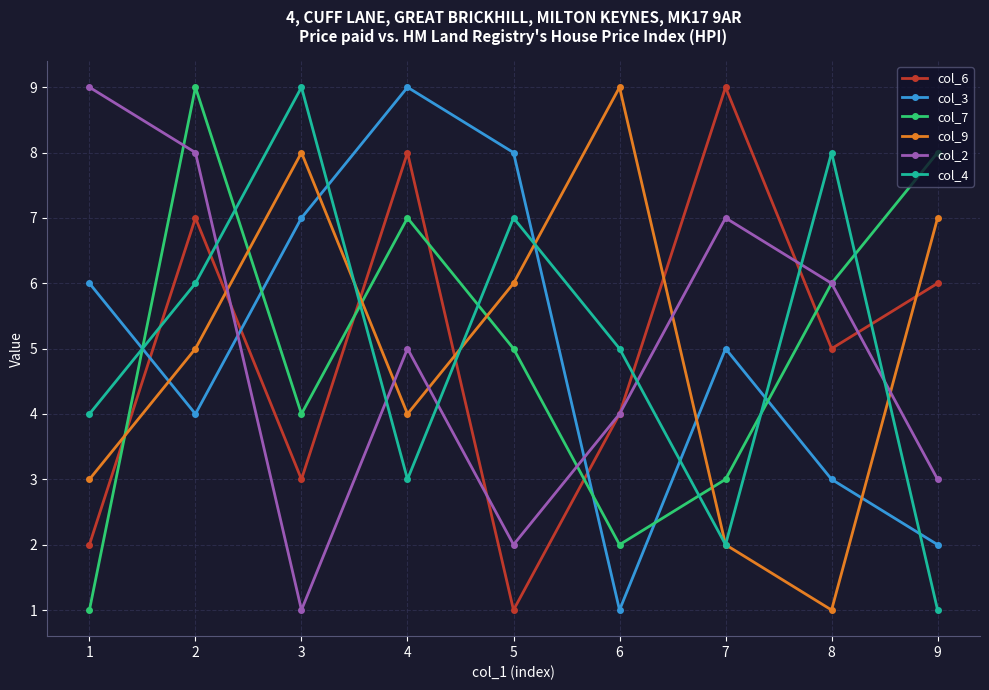

Is the value of col_4 at 8 greater than the value of col_6 at 3?

Yes